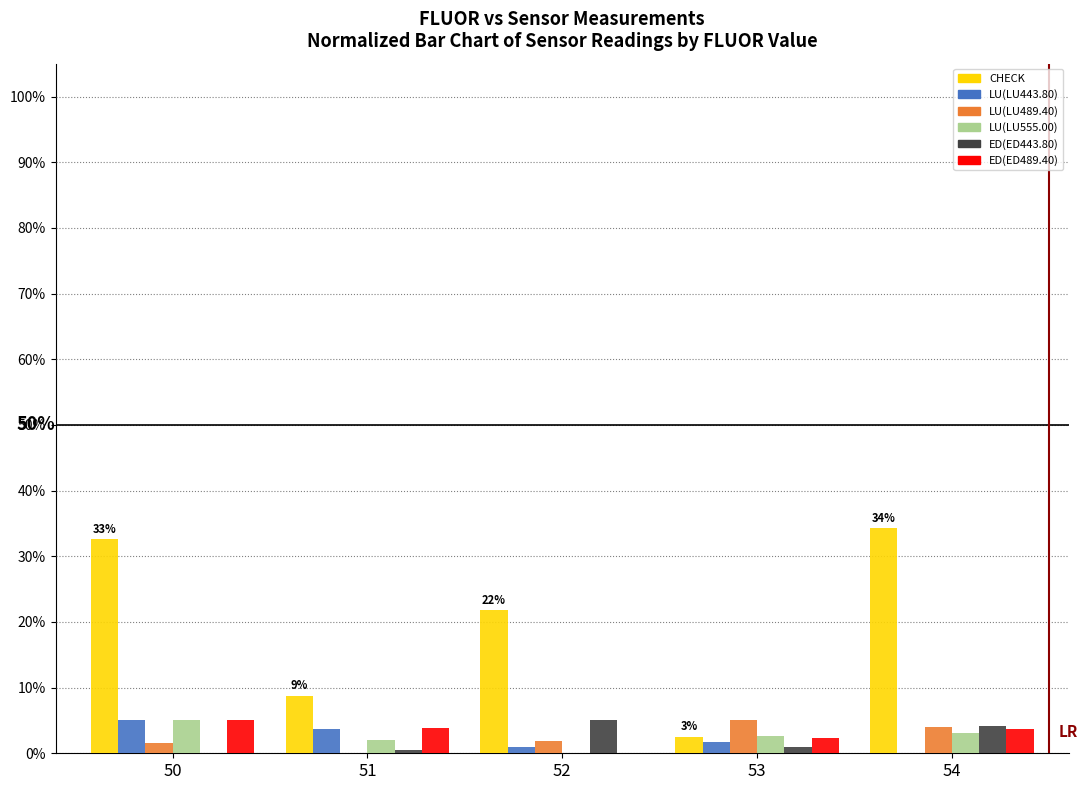

Are the bars horizontal?

No